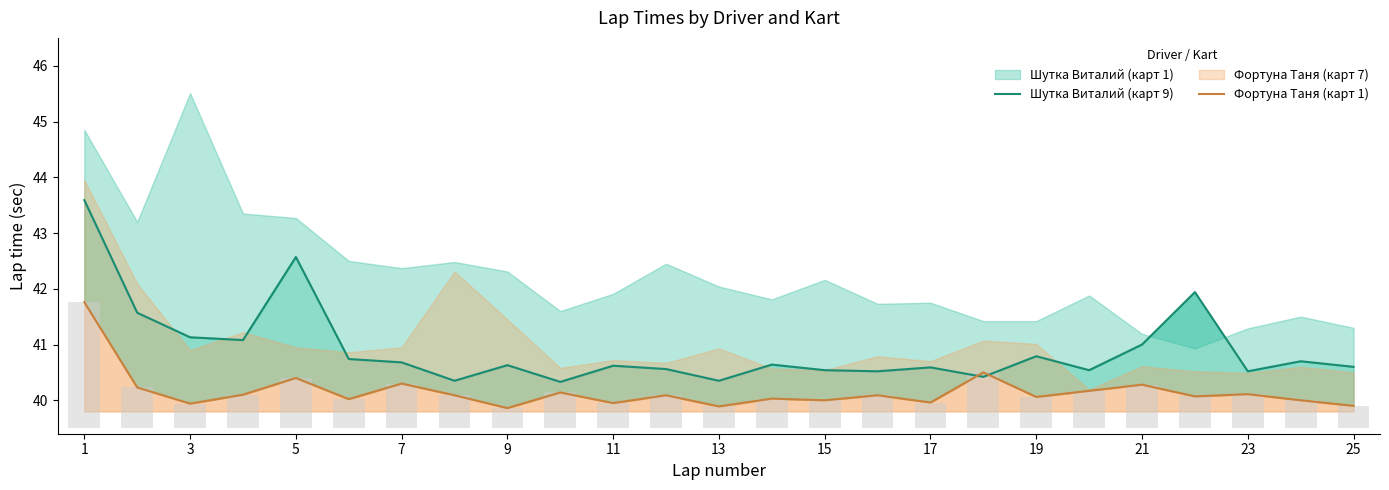

How many groups of bars are there?

25